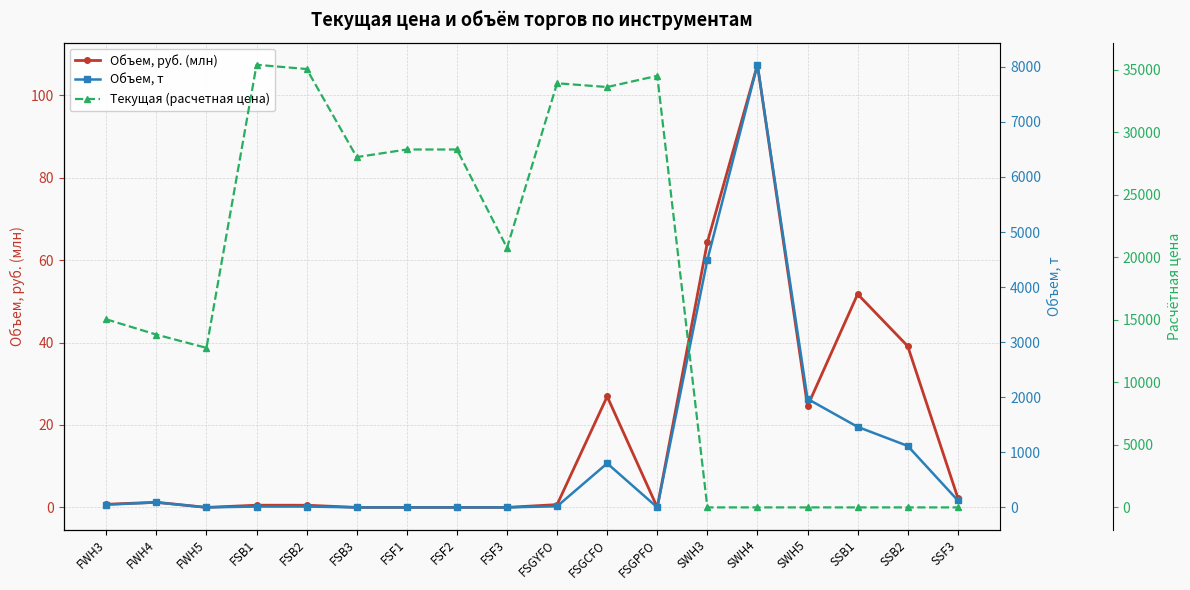

How many lines are shown in the chart?

3